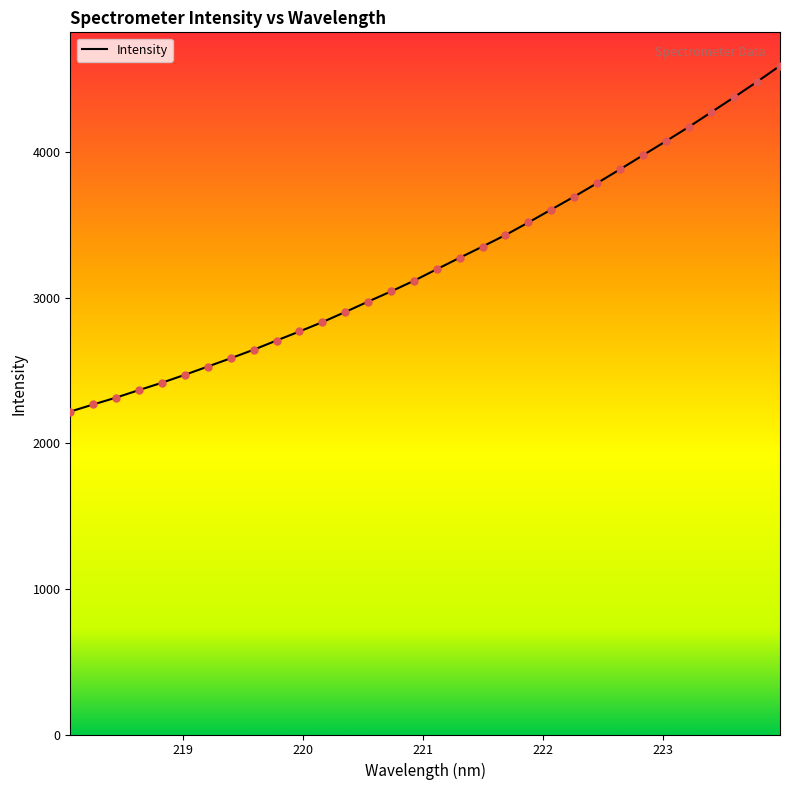

What is the difference between the maximum and minimum values?

2375.1